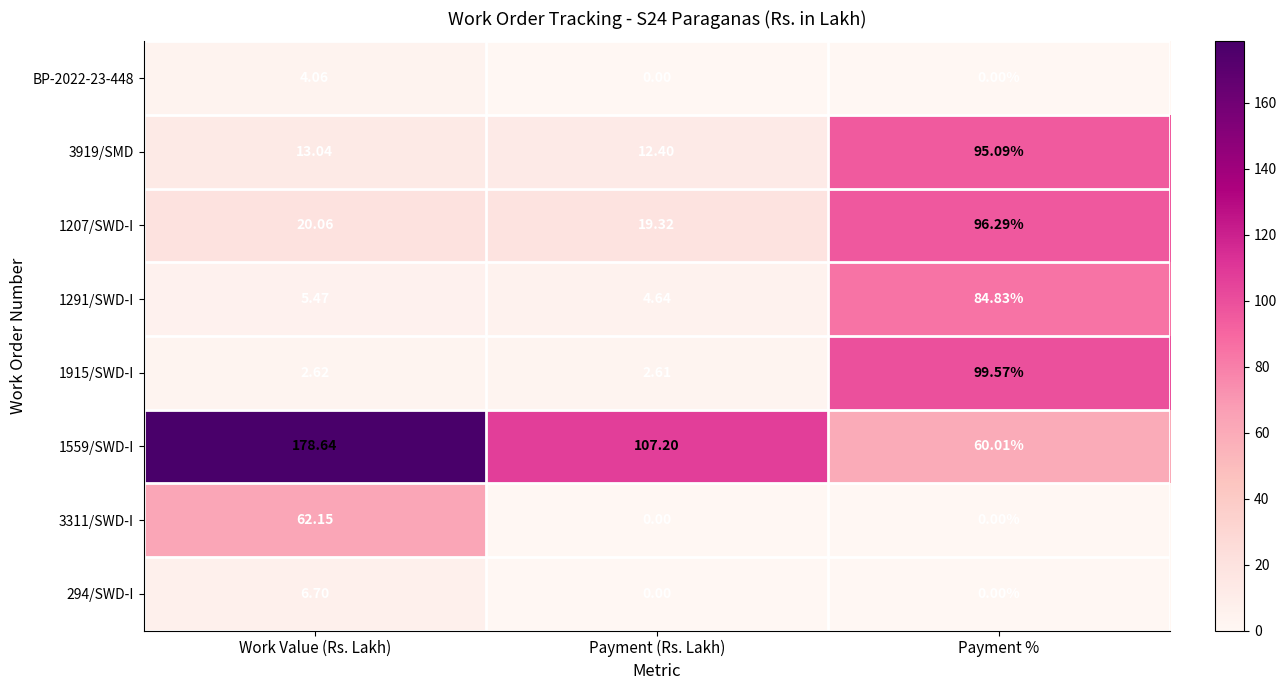

Which series has the widest spread of values?

1559/SWD-I